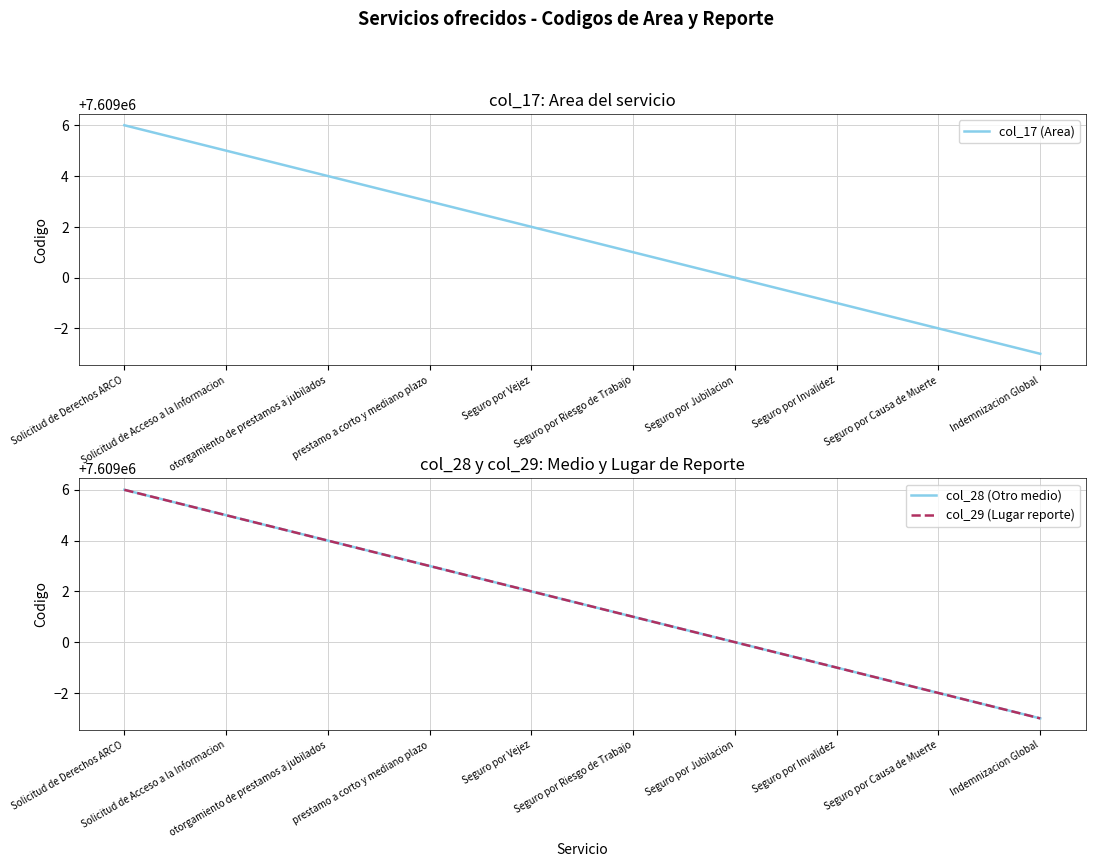

Count the col_17 (Area) values in the range 7608999 to 7609004.

6